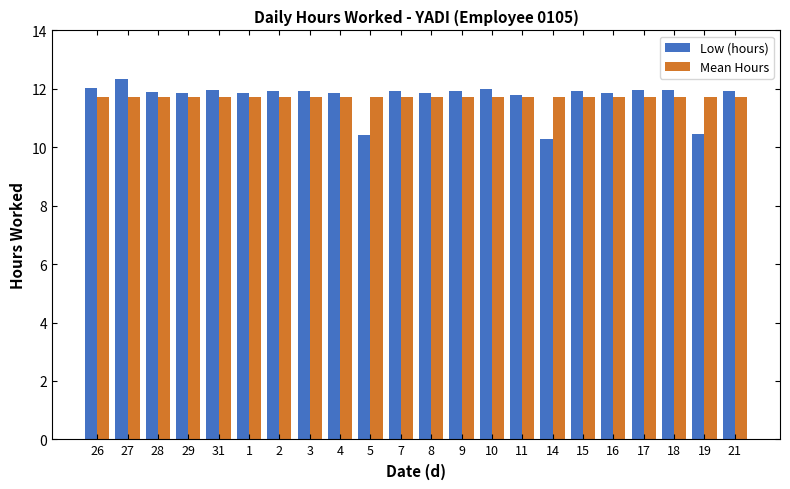

Count the number of categories in the chart.

22